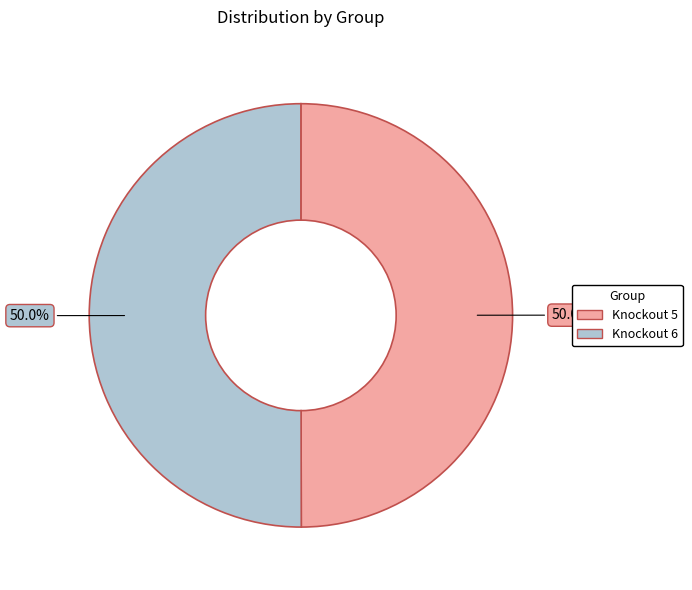

To the nearest percent, what percentage of the pie is Knockout 5?

50%